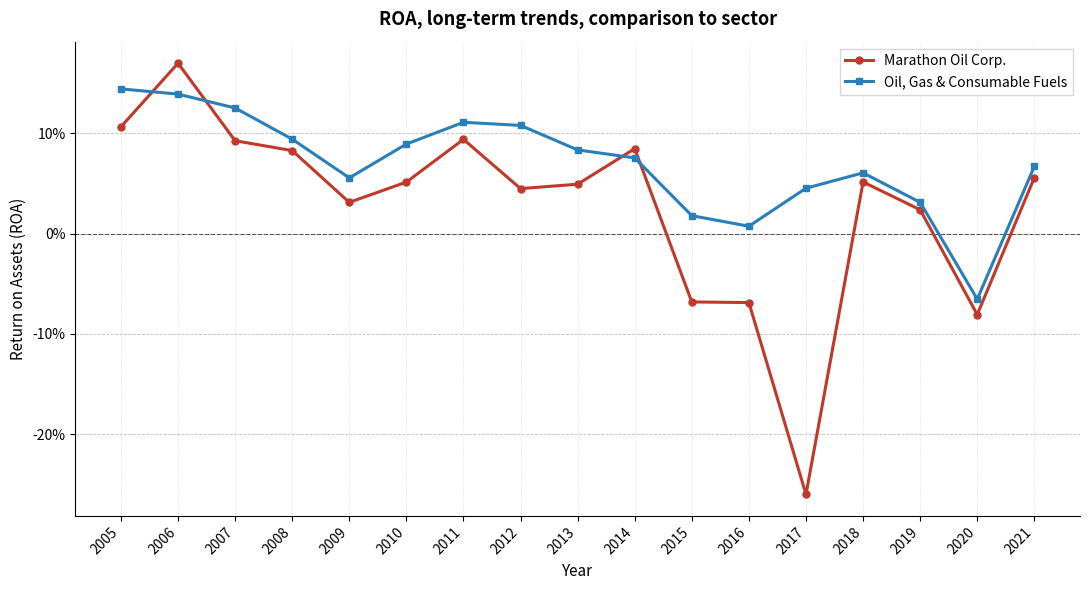

At which category does Marathon Oil Corp. reach its first local valley?

2009